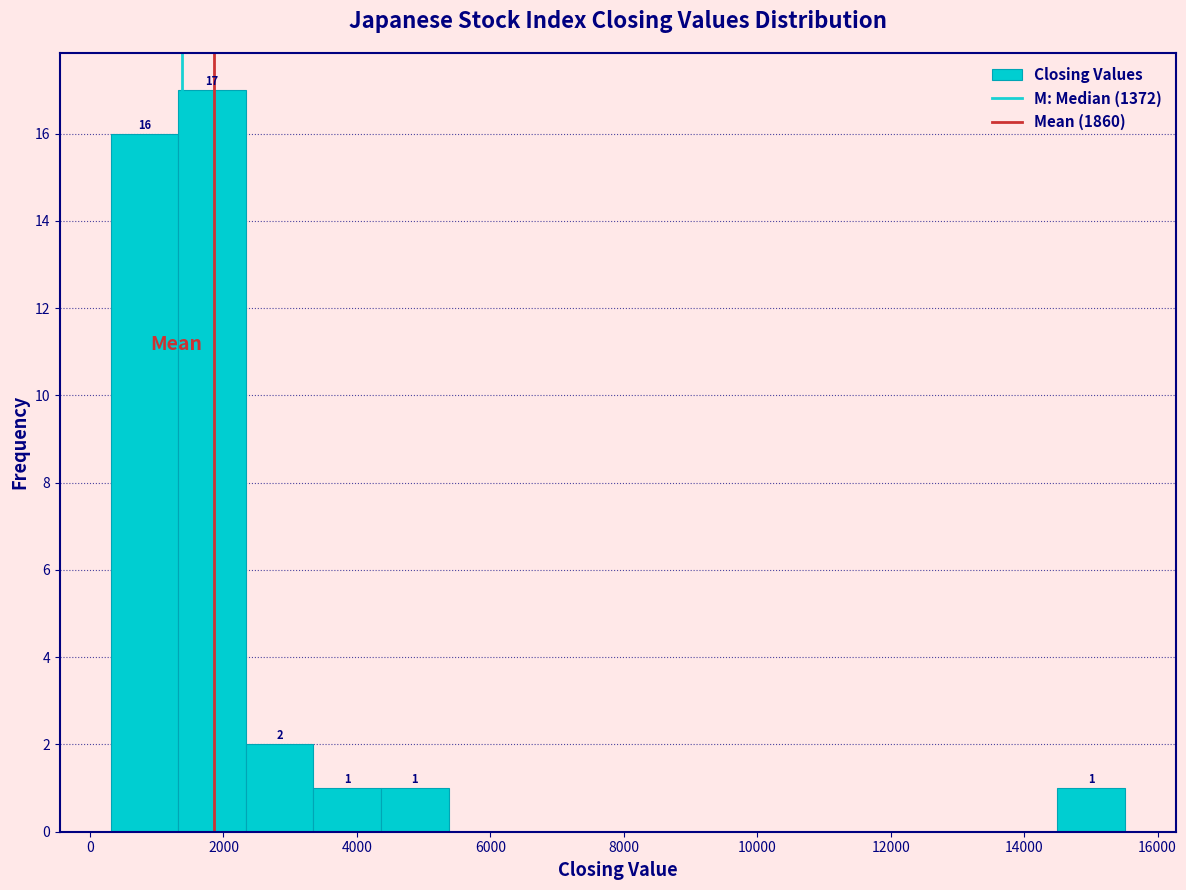

Which range on the x-axis has the tallest bar?

1400 to 2400